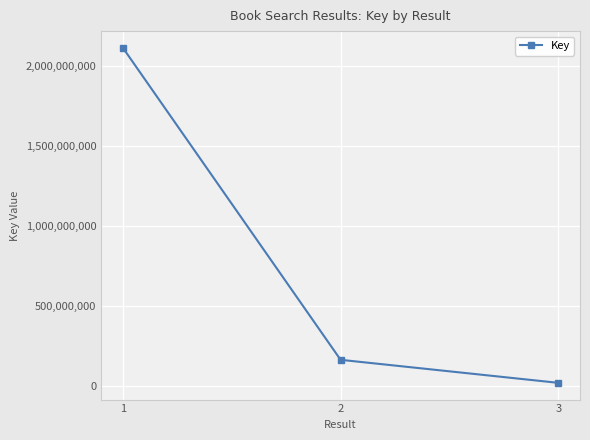

Between 3 and 2, which is larger?

2